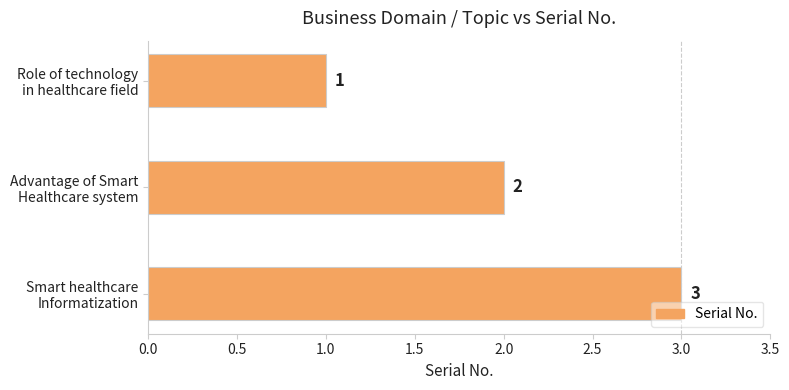

How many values are below 2?

1